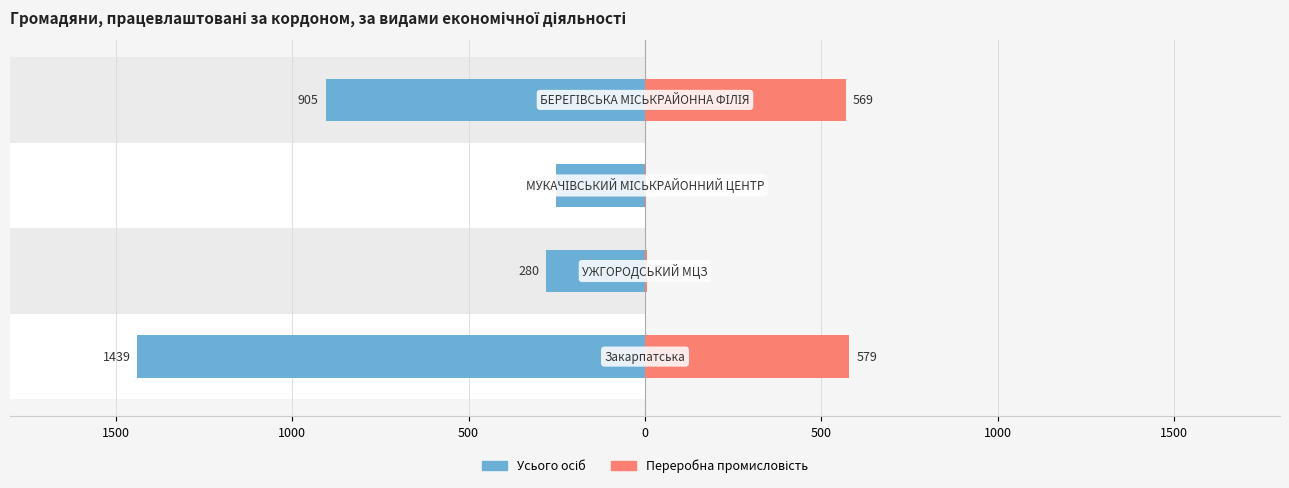

Reading left to right, extract all data points from this chart.

Усього осіб: -1439	-280	-251	-905
Переробна промисловість: 579	7	3	569